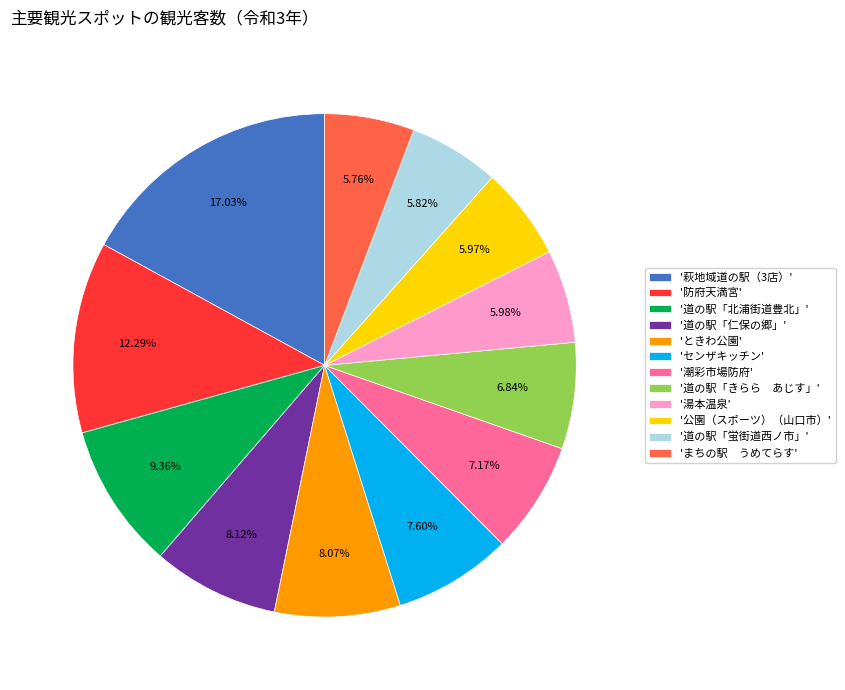

Does any single category account for the majority?

No